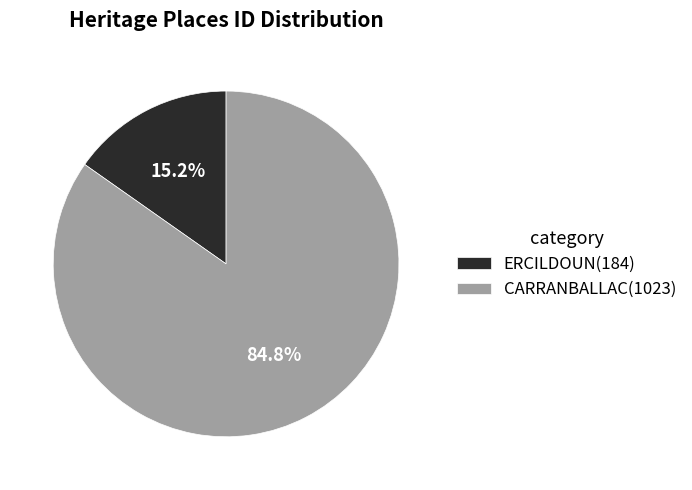

How many segments does this pie chart have?

2